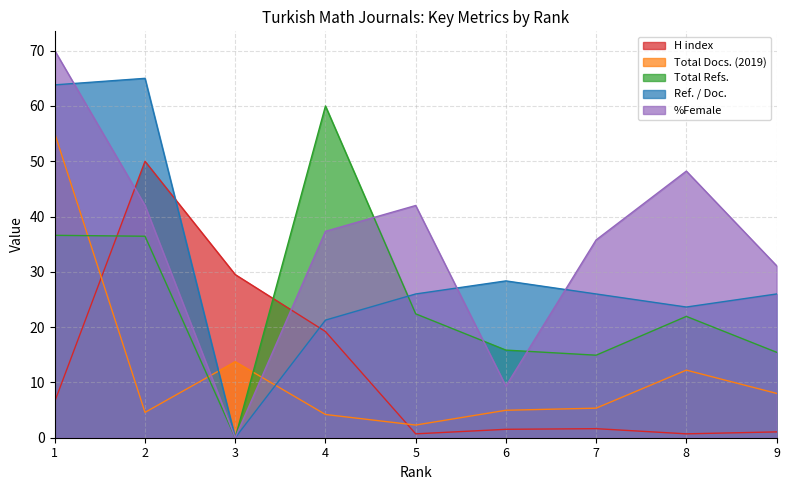

What is the value of the Total Docs. (2019) point at the 1st from the left?

55.0